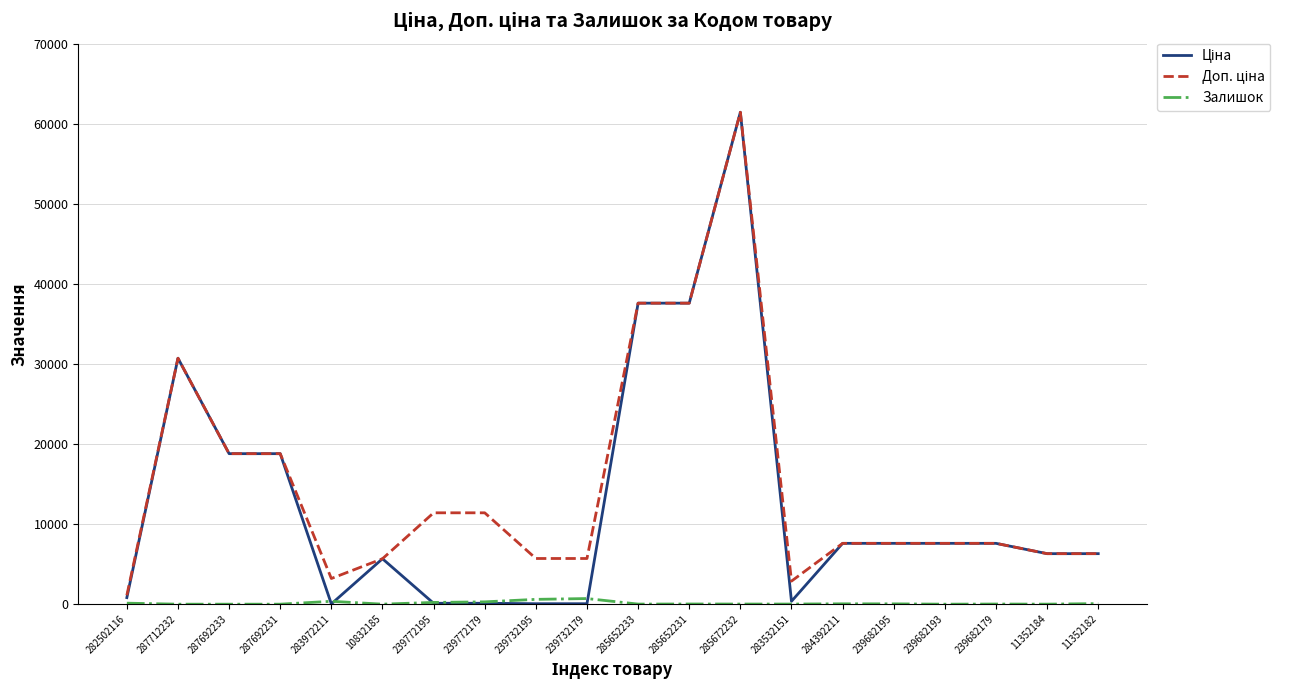

What is the difference between the highest and lowest values at 287692233?

18796.8